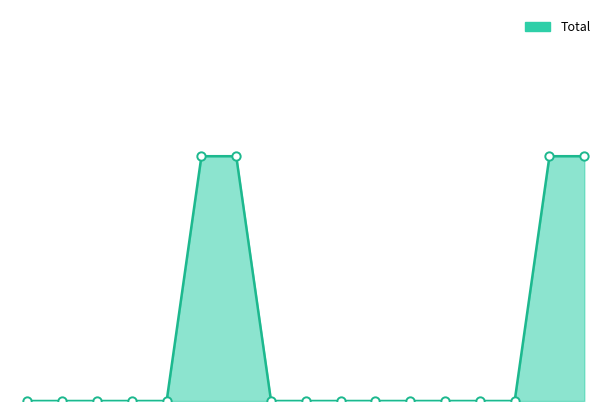

Does the chart have visible grid lines?

No